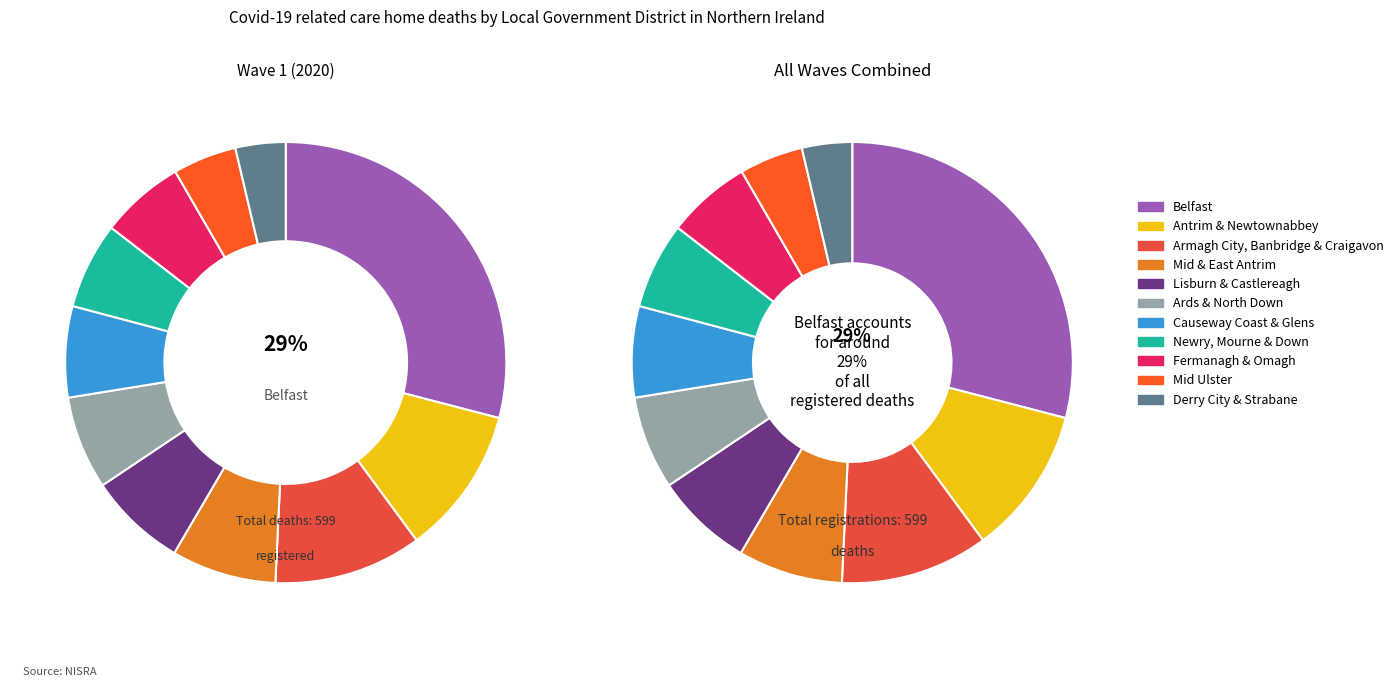

What is the ratio of the value at Fermanagh & Omagh to the value at Causeway Coast & Glens?

0.9